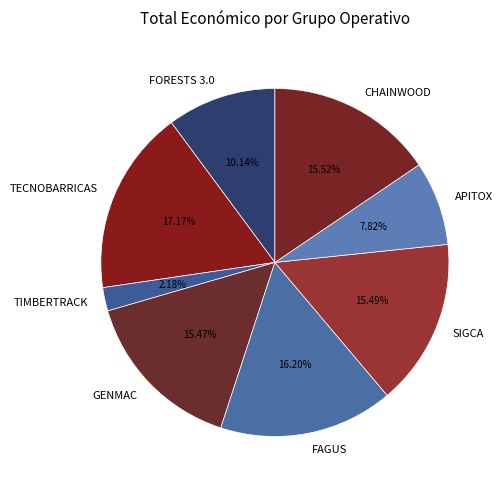

What is the smallest slice in the pie chart?

TIMBERTRACK